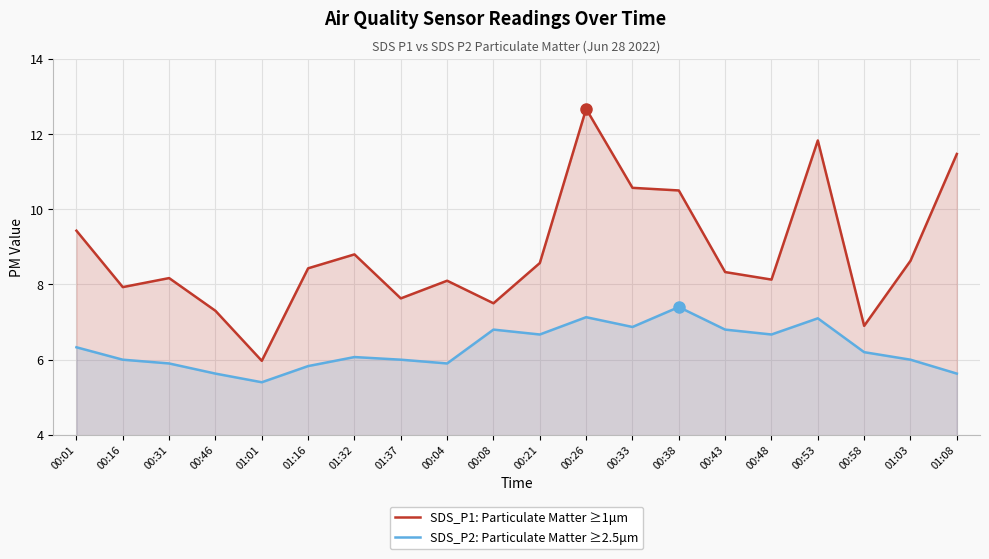

List the series in order of their peak value, highest first.

SDS_P1: Particulate Matter ≥1μm, SDS_P2: Particulate Matter ≥2.5μm